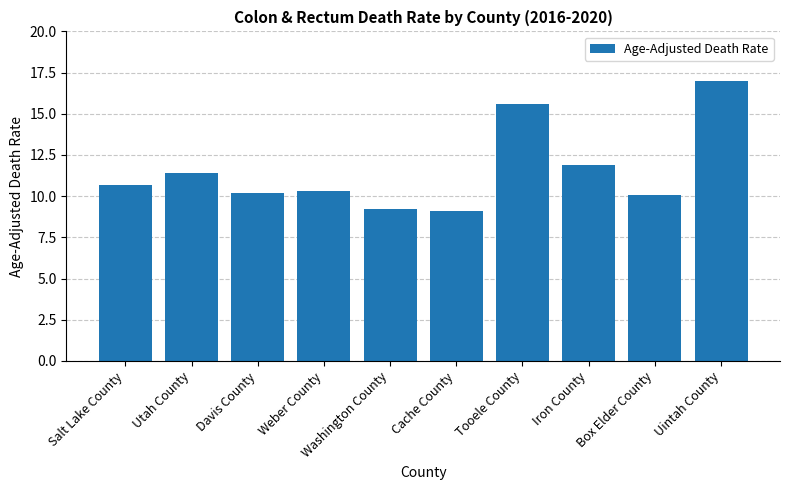

What is the change in value from Davis County to Washington County?

-1.0